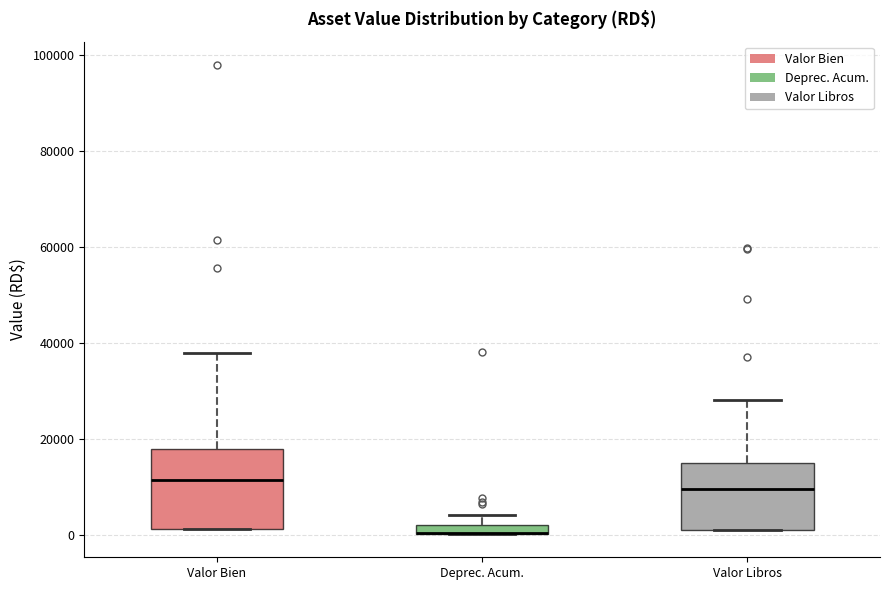

Which box is the tallest, from its lower edge to its upper edge?

Valor Bien